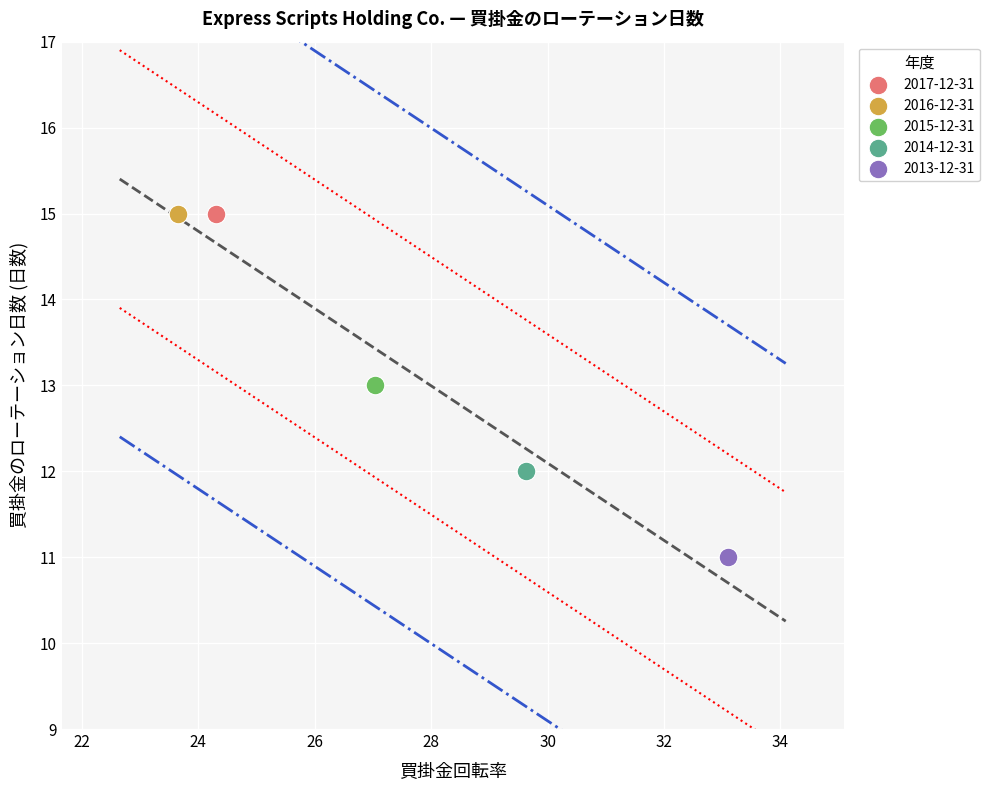

Which series reaches the minimum Y coordinate?

2013-12-31